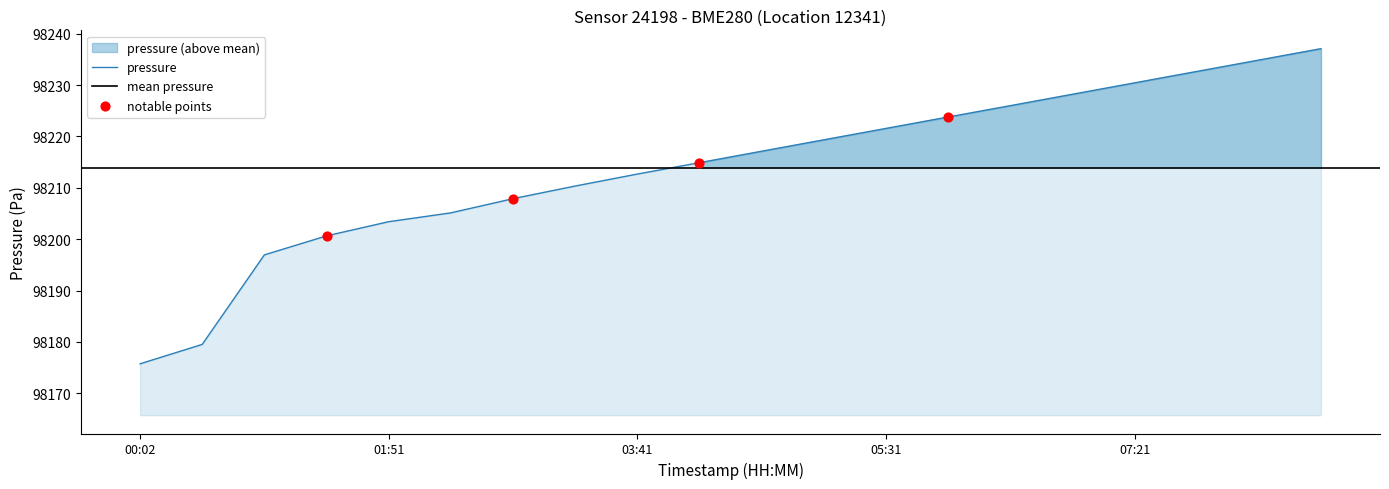

What is the maximum value for pressure?

98237.1